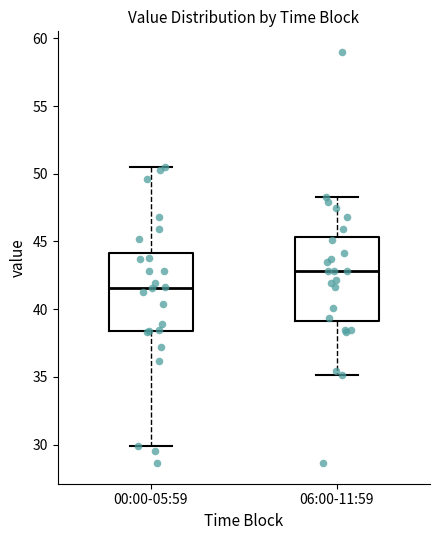

Which box's median line is the lowest?

00:00-05:59